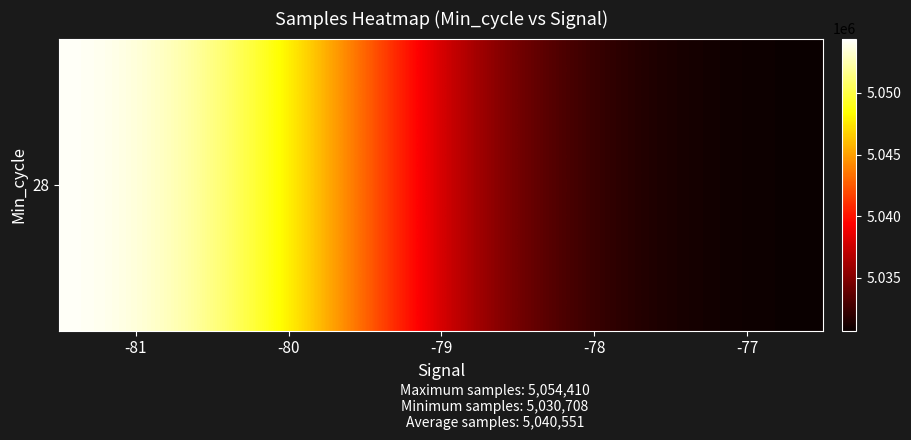

What is the maximum value shown in the chart?

5054410.0